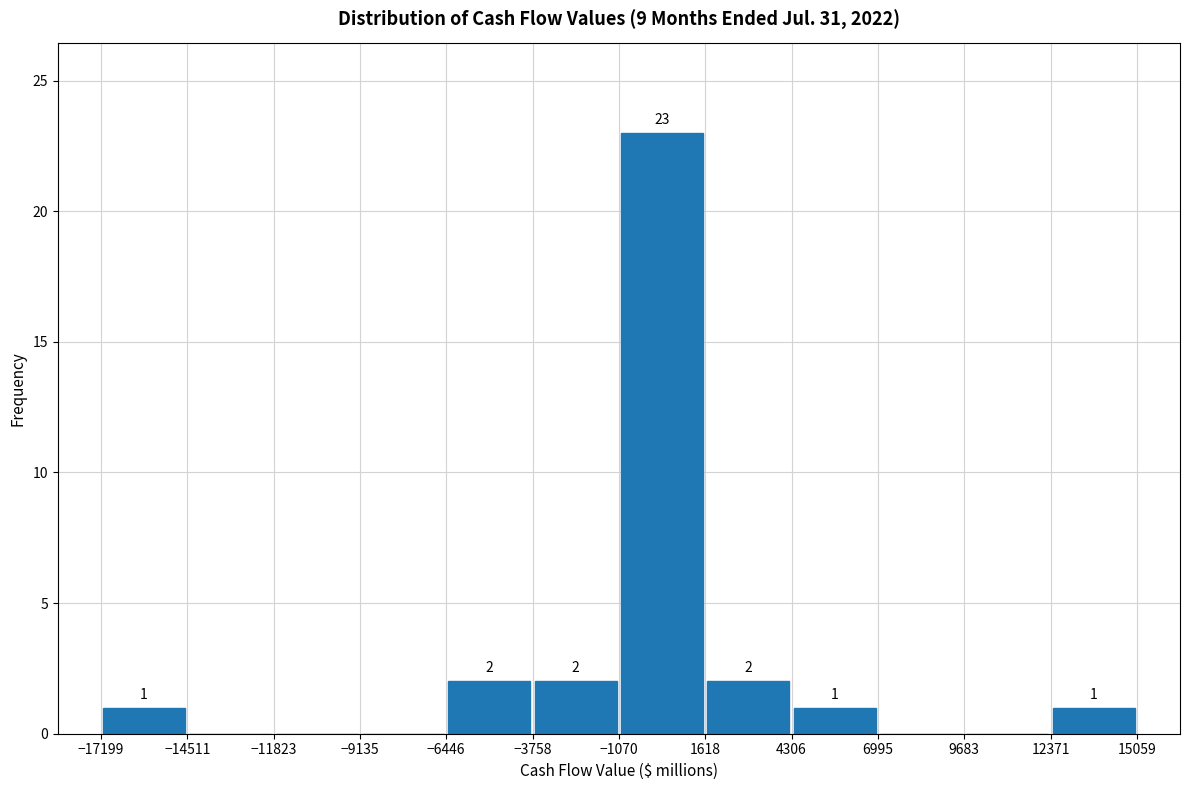

Over which range of the x-axis is the bar tallest?

-1070 to 1618